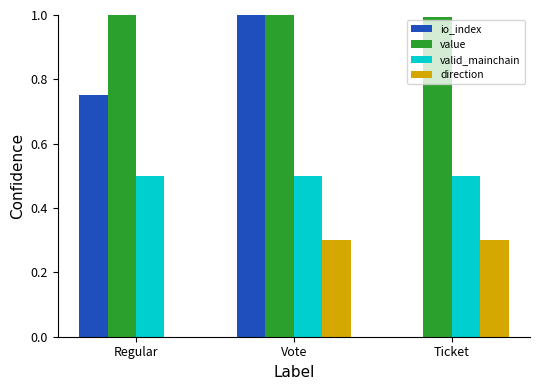

What is the sum of all direction values?

0.6